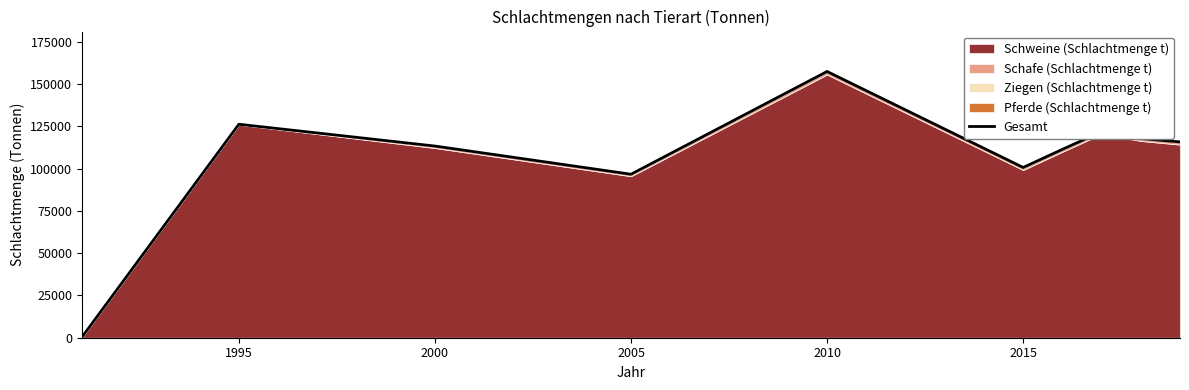

The chart shows a value of 92 at 1990. True or false?

False